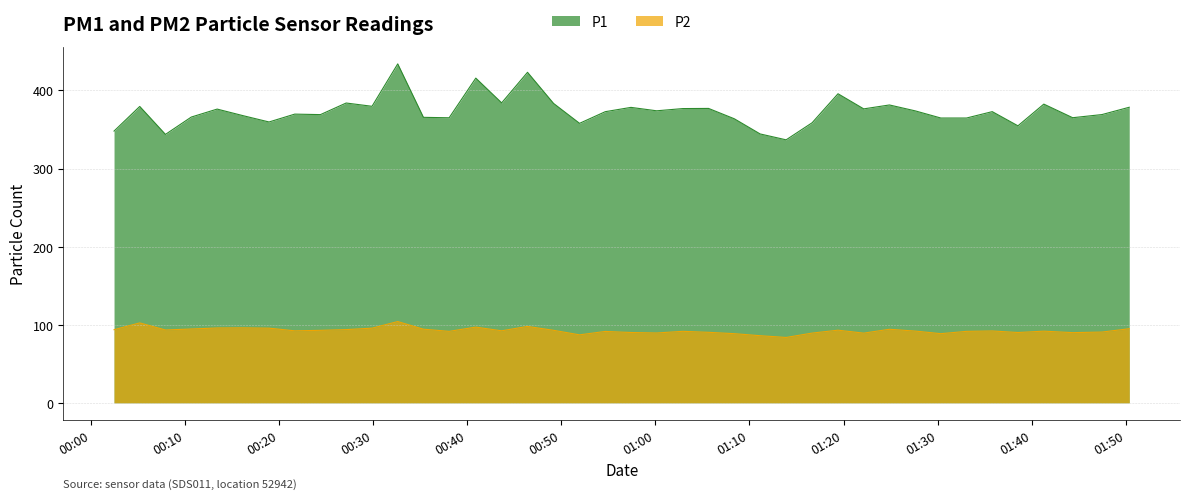

Which series has the widest spread of values?

P1